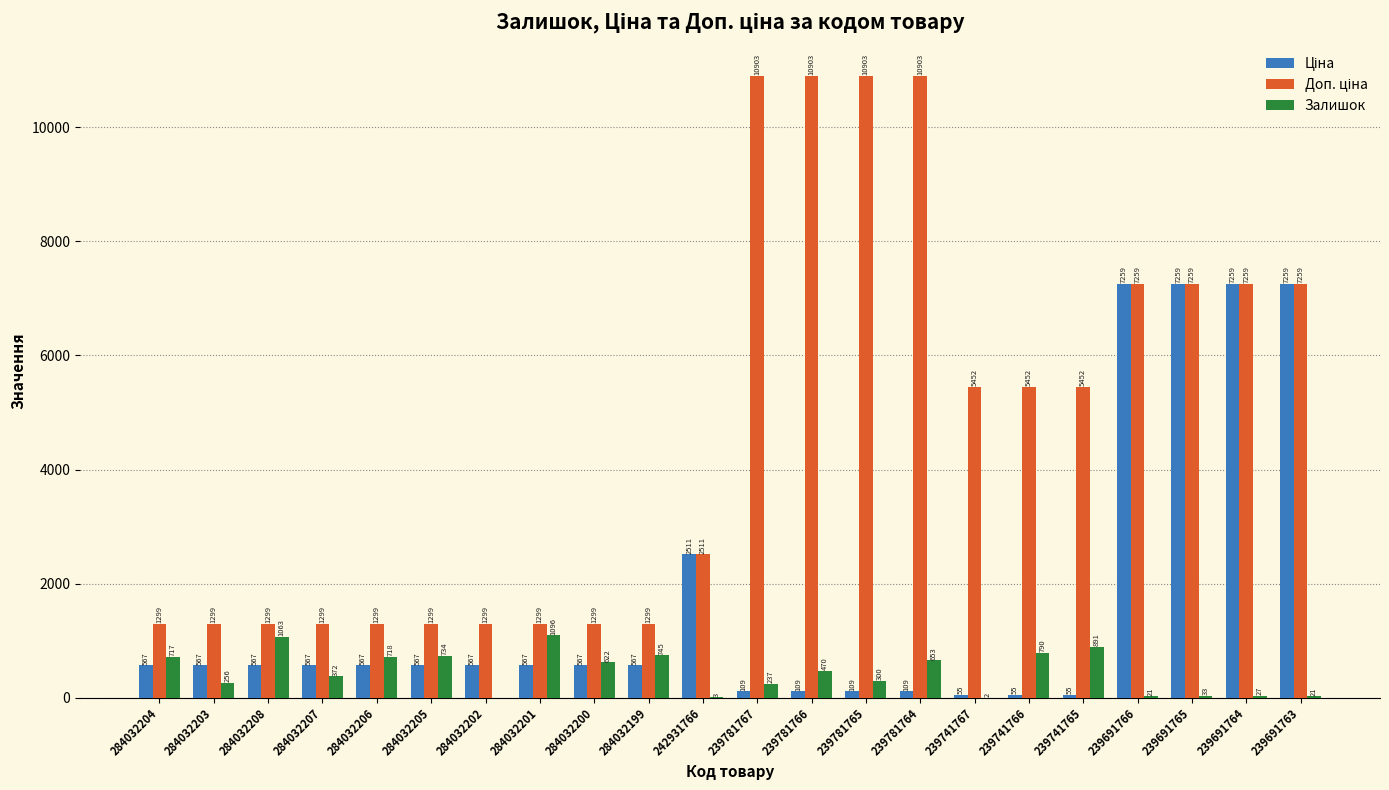

What is the sum of all Залишок values?

9771.0